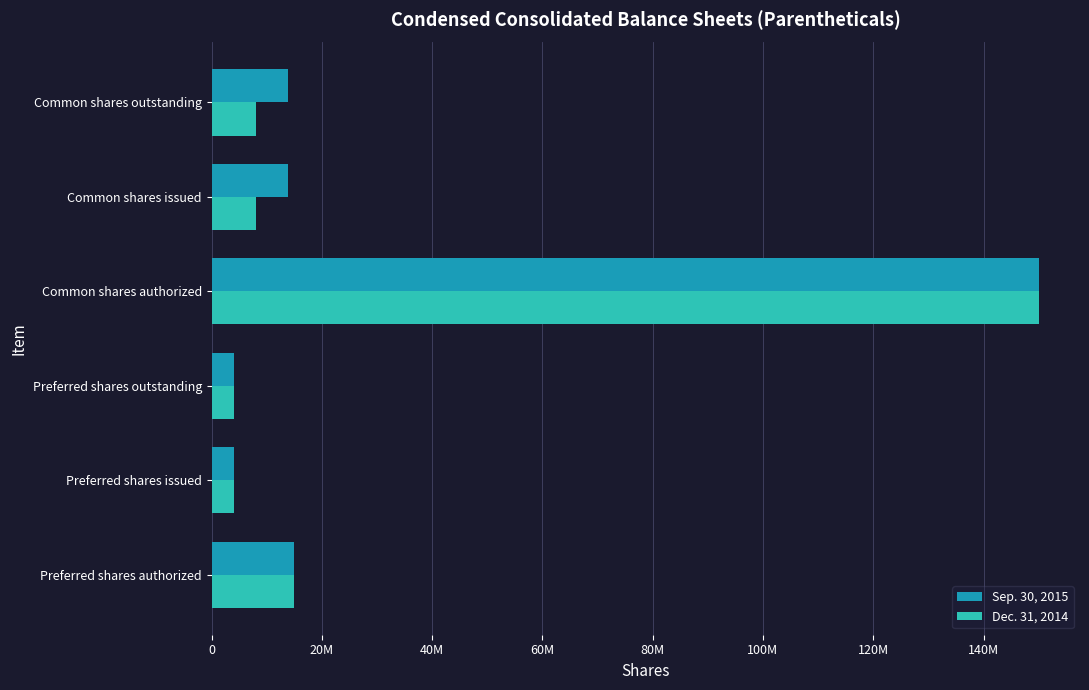

What are all the series names shown in the legend?

Sep. 30, 2015, Dec. 31, 2014